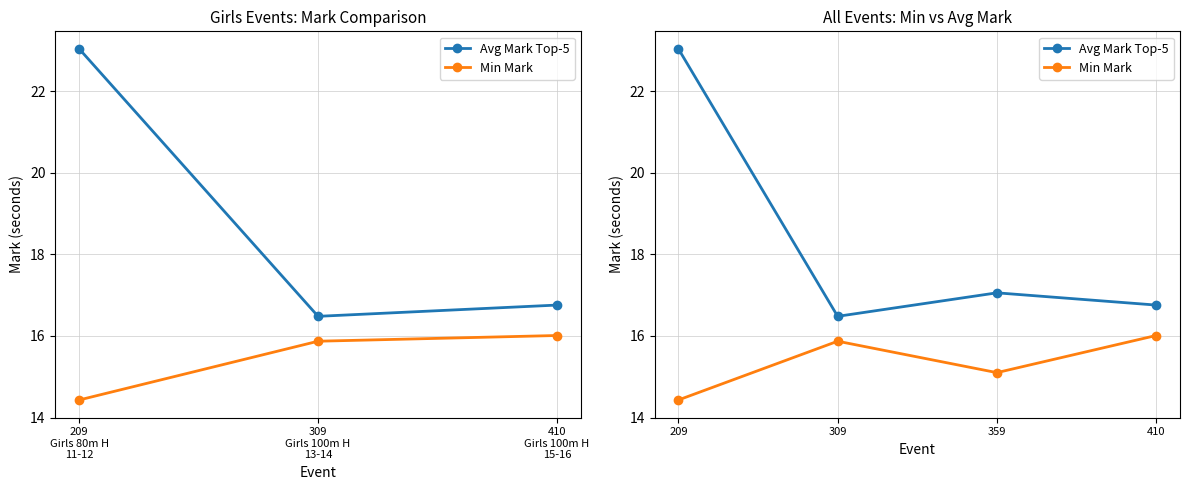

What is the value of the Min Mark point at the 2nd from the left?

15.9